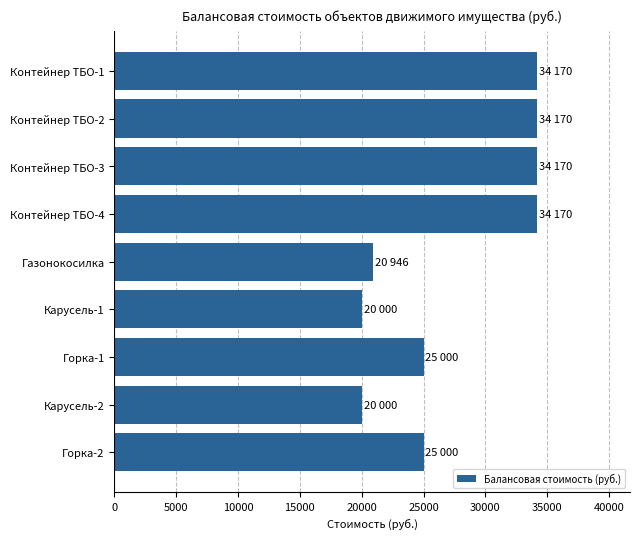

The value at Карусель-1 is 28549.3. True or false?

False